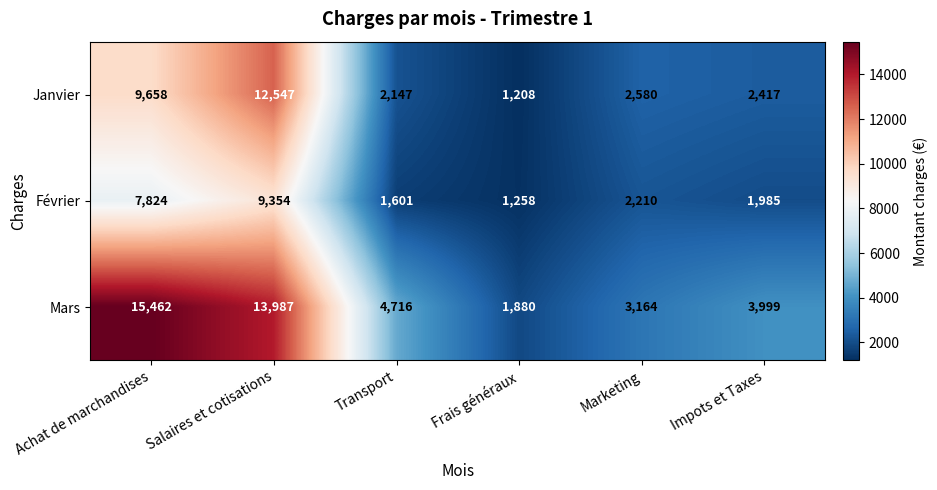

Rank the series by their maximum value, from lowest to highest.

Février, Janvier, Mars